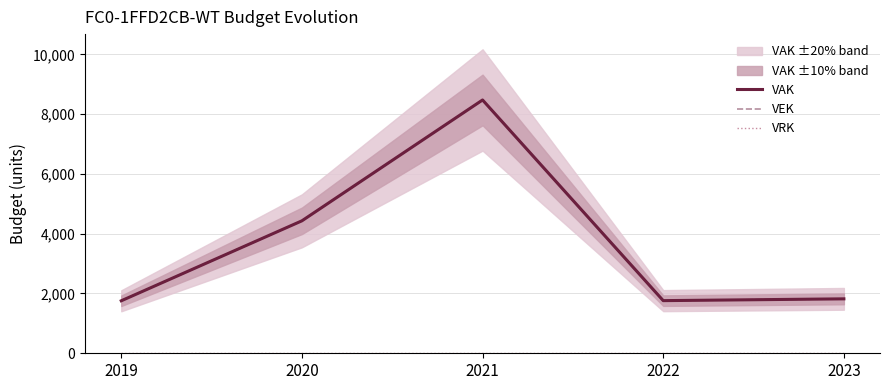

What is the sum of the VEK values at 2023 and 2021?

10295